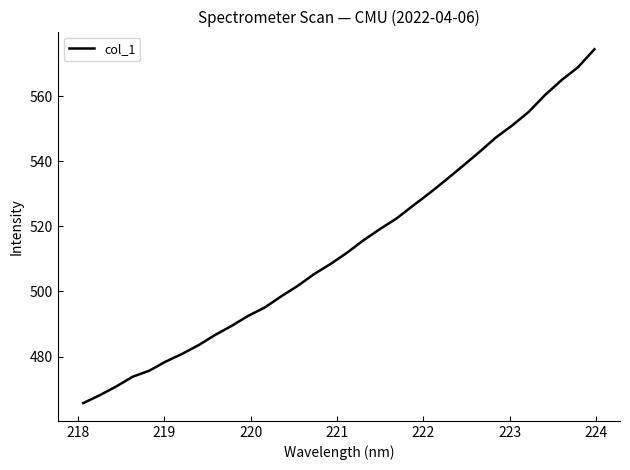

What is the average value?

513.7